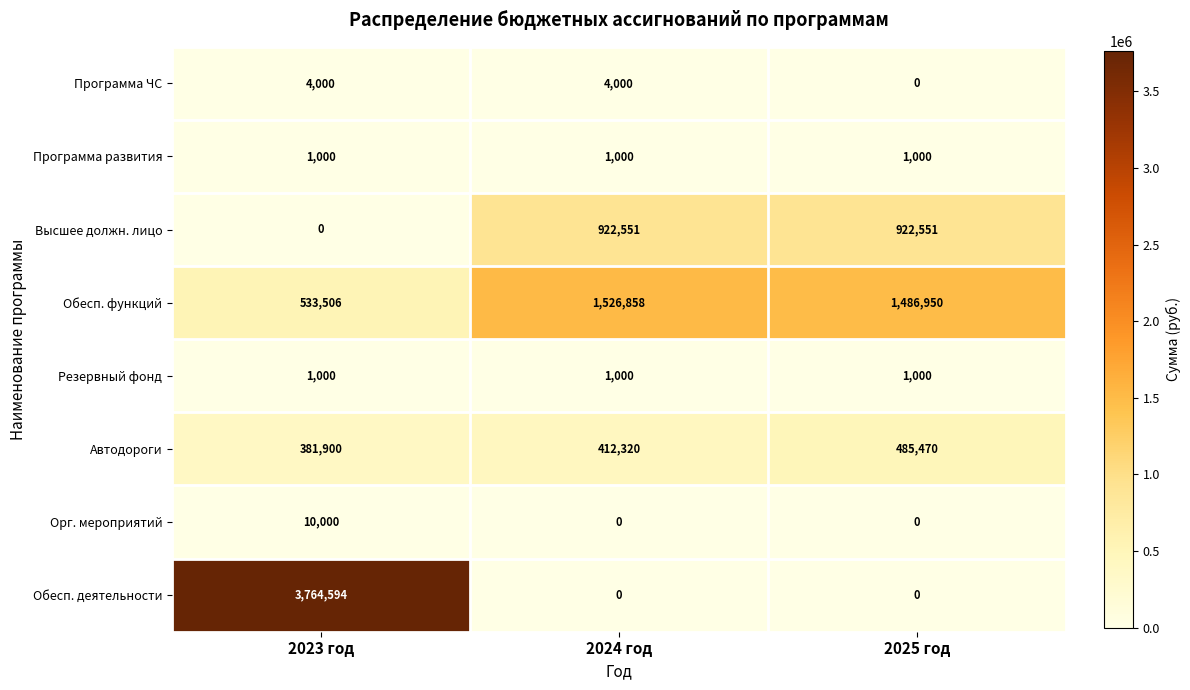

What is the total value across all series at 2025 год?

2896971